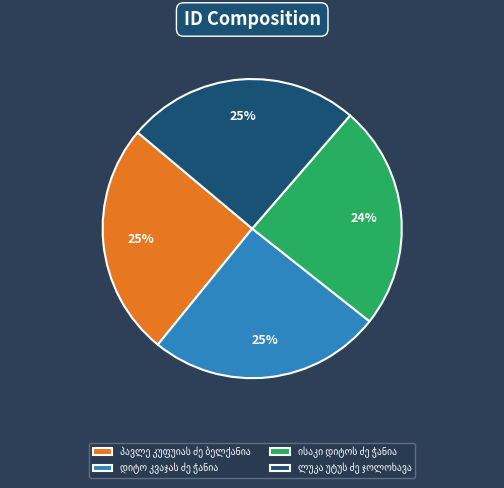

Is there a majority slice in this chart?

No